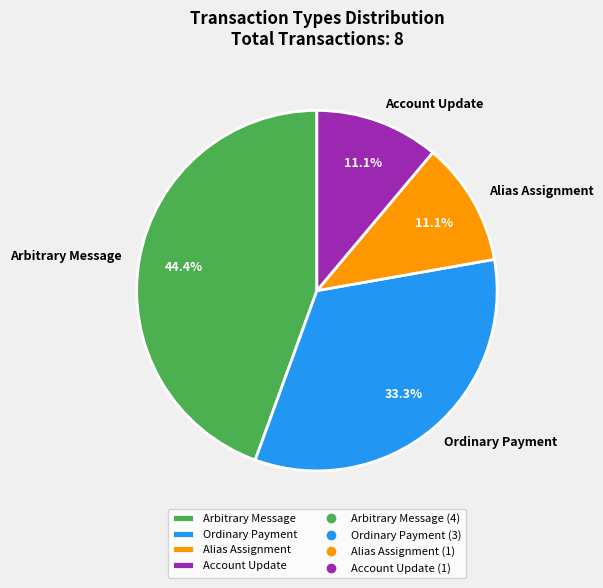

Is the sum of Ordinary Payment and Alias Assignment greater than half?

No